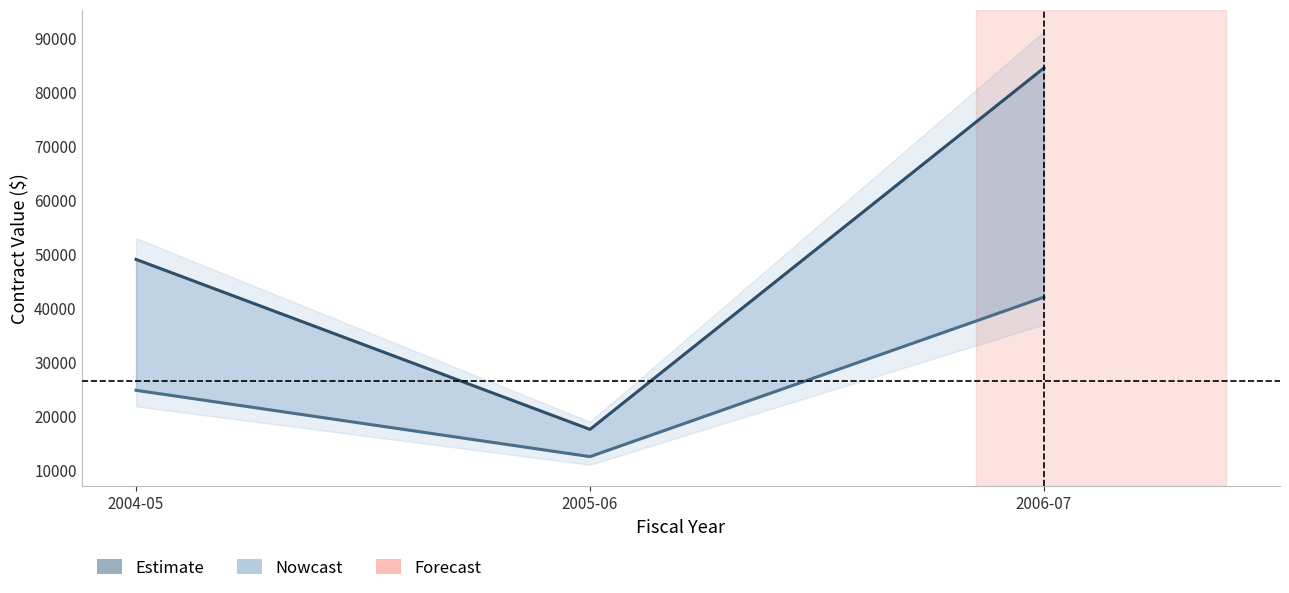

Between 2004-05 and 2005-06, which series saw the biggest shift?

current_value